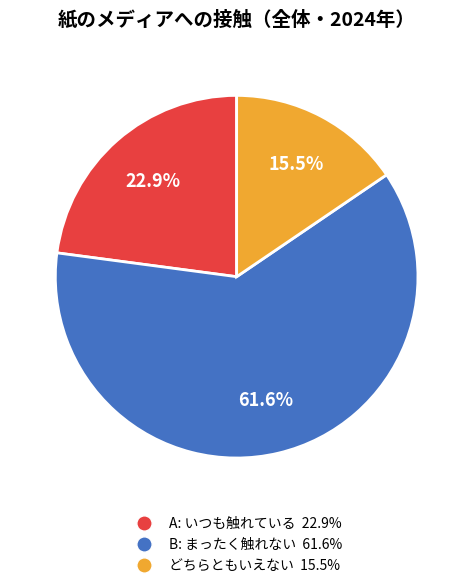

Count the number of slices in the pie.

3